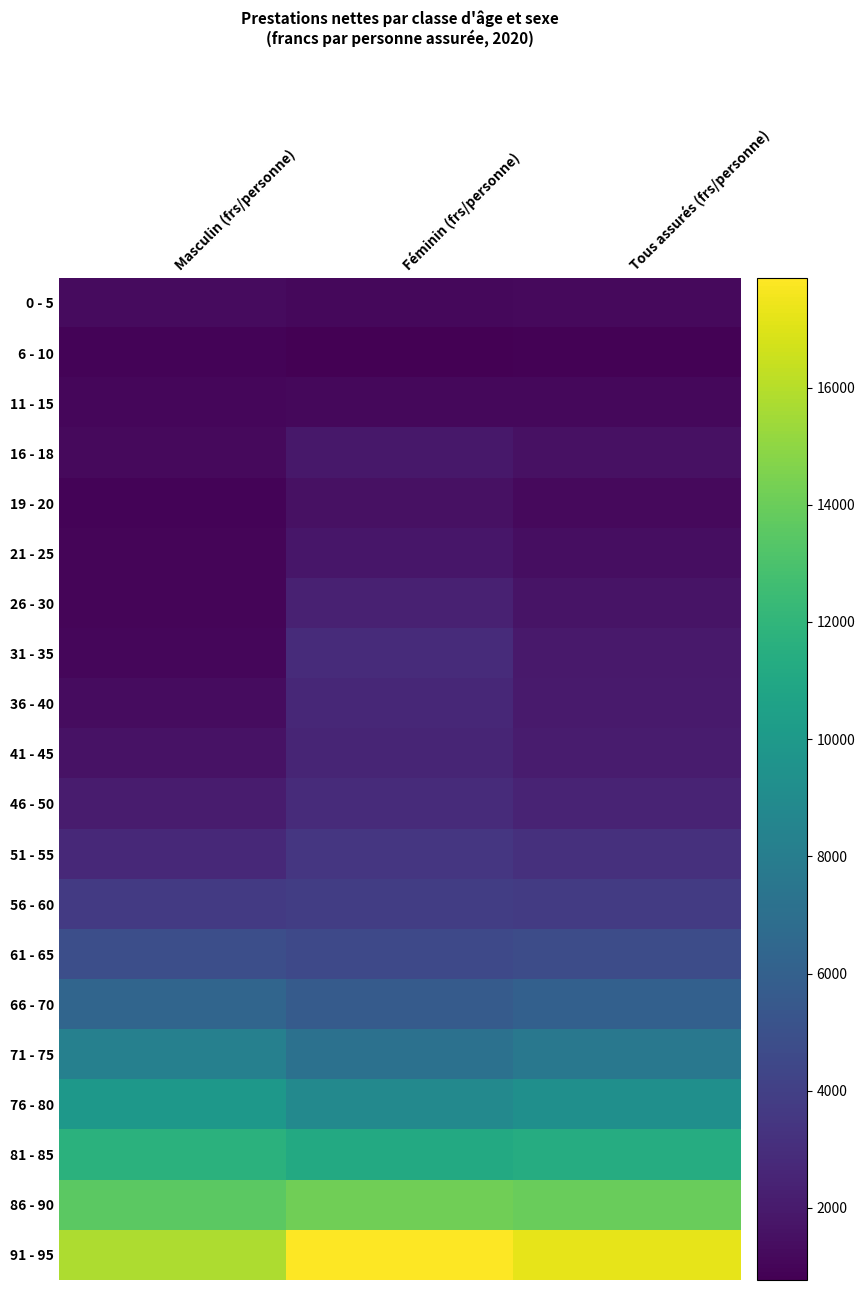

What is the difference between the highest and lowest values at Féminin (frs/personne)?

17105.1